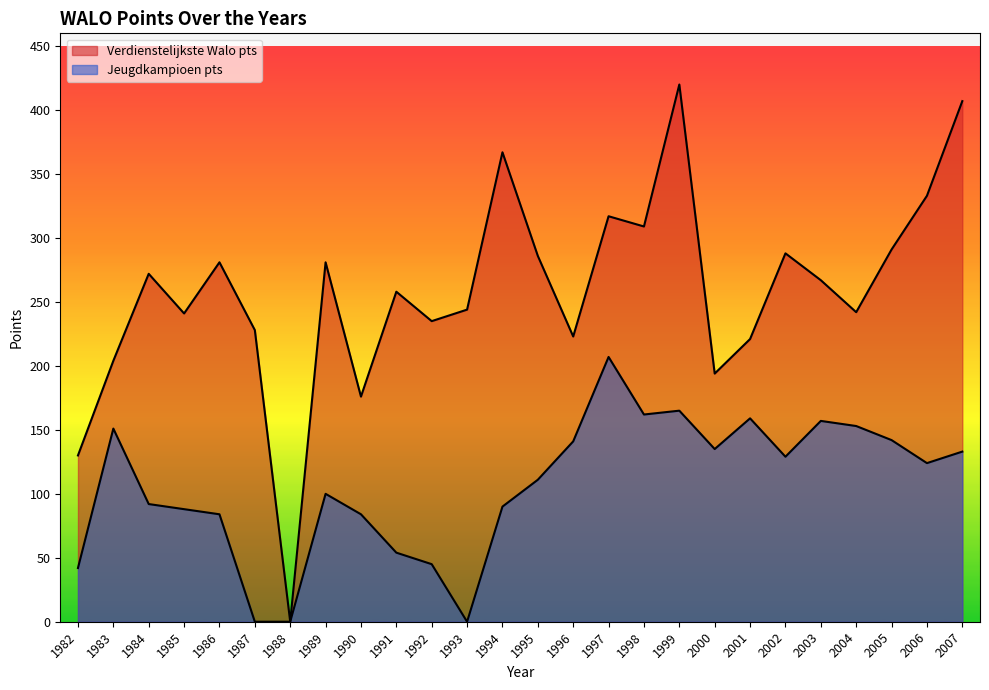

What is the difference between the Verdienstelijkste Walo pts values at 1993 and 2000?

50